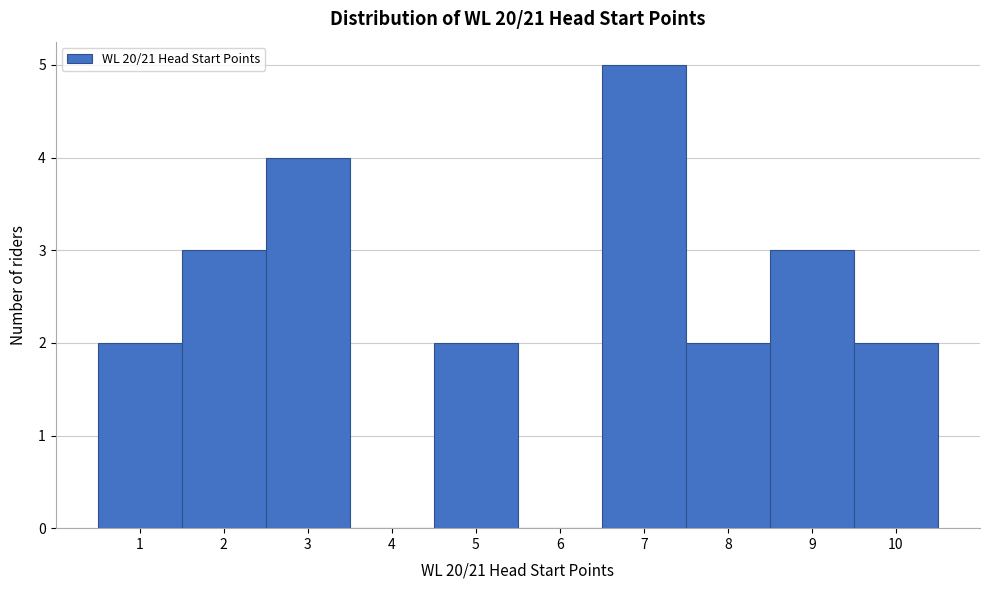

Reading left to right, transcribe this chart: for each bar, give the range it covers on the x-axis and its height. The values are not printed on the chart, so give them approximately, as read against the axis.

0.5 to 1.5: 2
1.5 to 2.5: 3
2.5 to 3.5: 4
3.5 to 4.5: 0
4.5 to 5.5: 2
5.5 to 6.5: 0
6.5 to 7.5: 5
7.5 to 8.5: 2
8.5 to 9.5: 3
9.5 to 10.5: 2